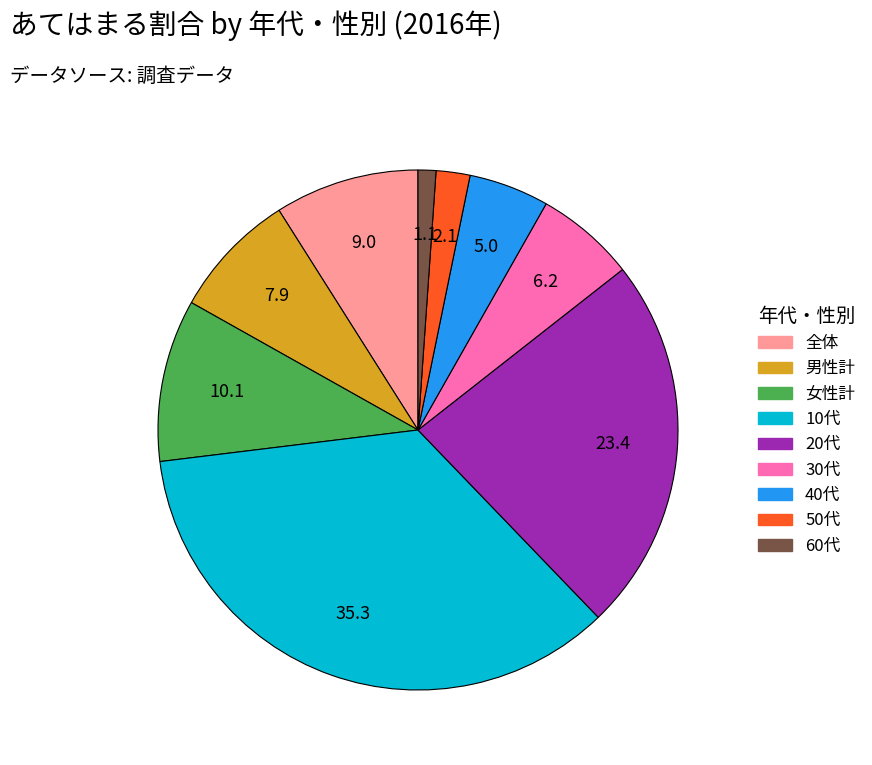

Is it true that 全体 is 18% of the pie?

False